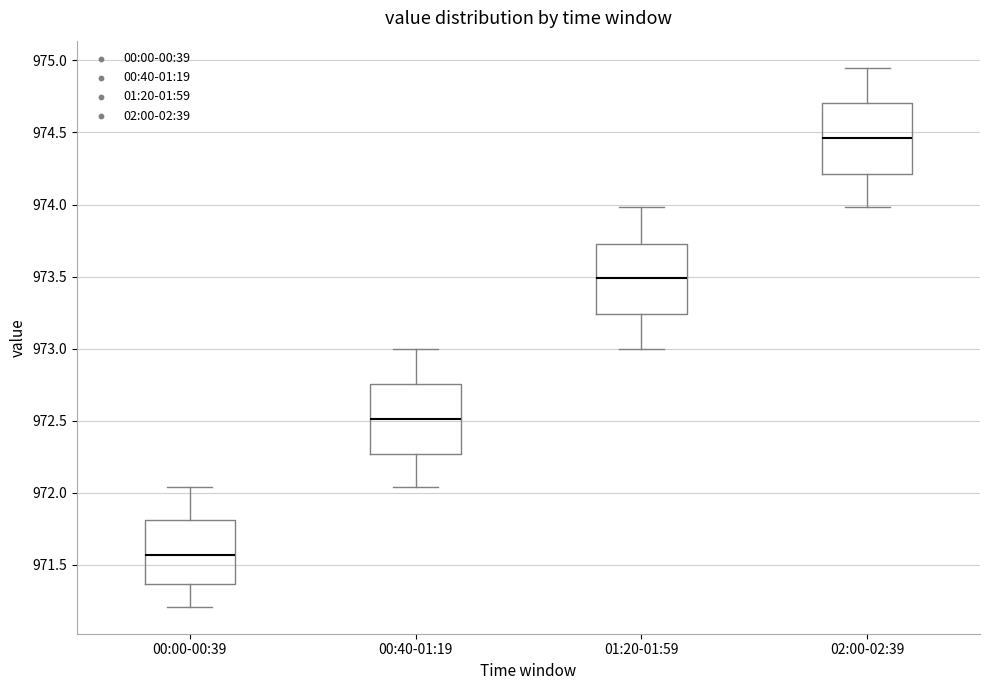

Reading left to right, transcribe this box plot: for each box, give where its median line is, the range the box spans, and where its two whiskers end, as read against the y-axis. The values are not printed on the chart, so give them approximately, as read against the axis.

00:00-00:39: median 971.55, box 971.35 to 971.80, whiskers 971.20 to 972.05
00:40-01:19: median 972.50, box 972.25 to 972.75, whiskers 972.05 to 973.00
01:20-01:59: median 973.50, box 973.25 to 973.75, whiskers 973.00 to 974.00
02:00-02:39: median 974.45, box 974.20 to 974.70, whiskers 974.00 to 974.95